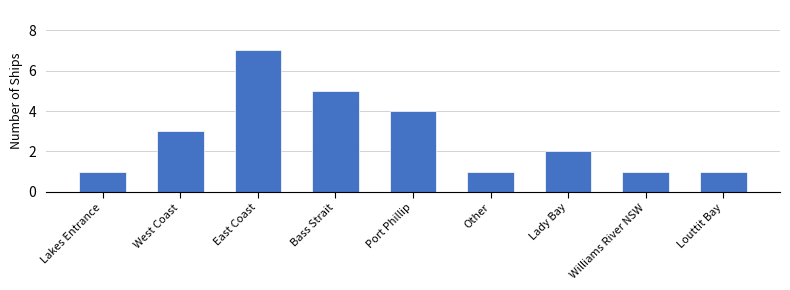

Reading left to right, list all the values displayed in this chart.

1	3	7	5	4	1	2	1	1